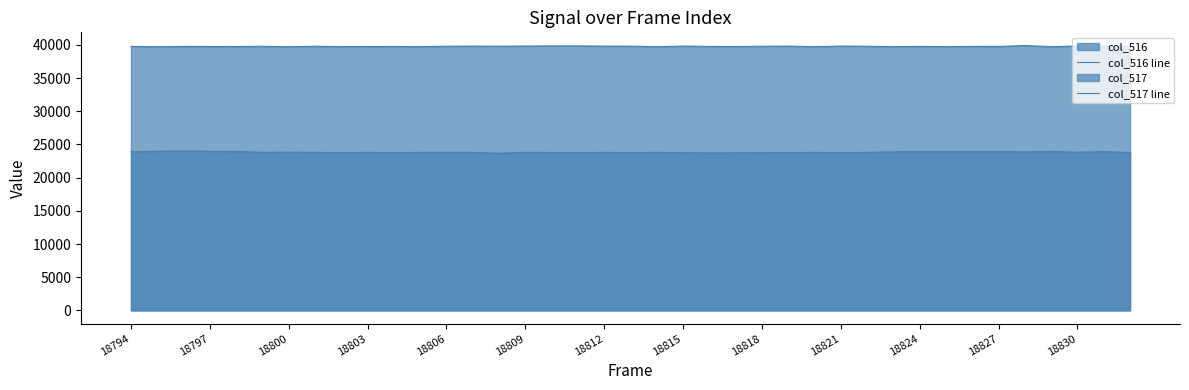

What is the average value of the col_516 line series?

23835